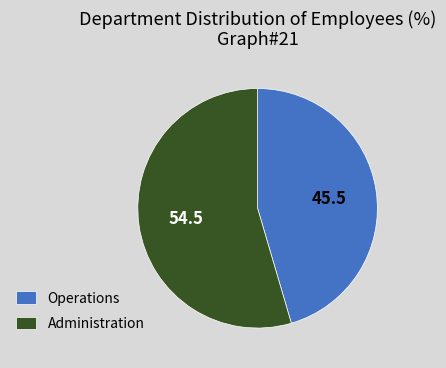

Do Operations and Administration together represent more than half of the pie?

Yes